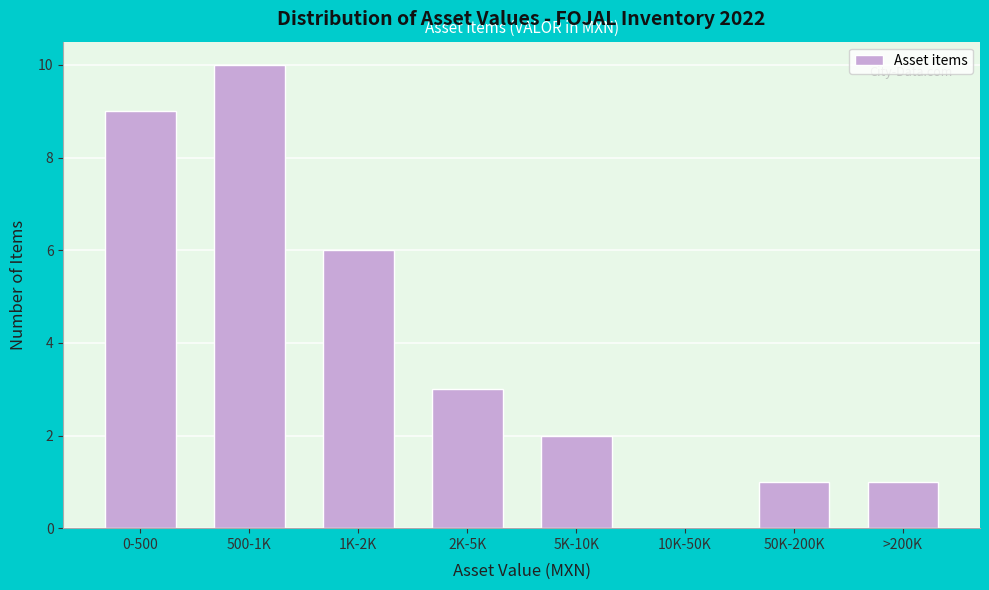

Reading right to left, transcribe all the data shown in this chart.

>200K=1	50K-200K=1	10K-50K=0	5K-10K=2	2K-5K=3	1K-2K=6	500-1K=10	0-500=9